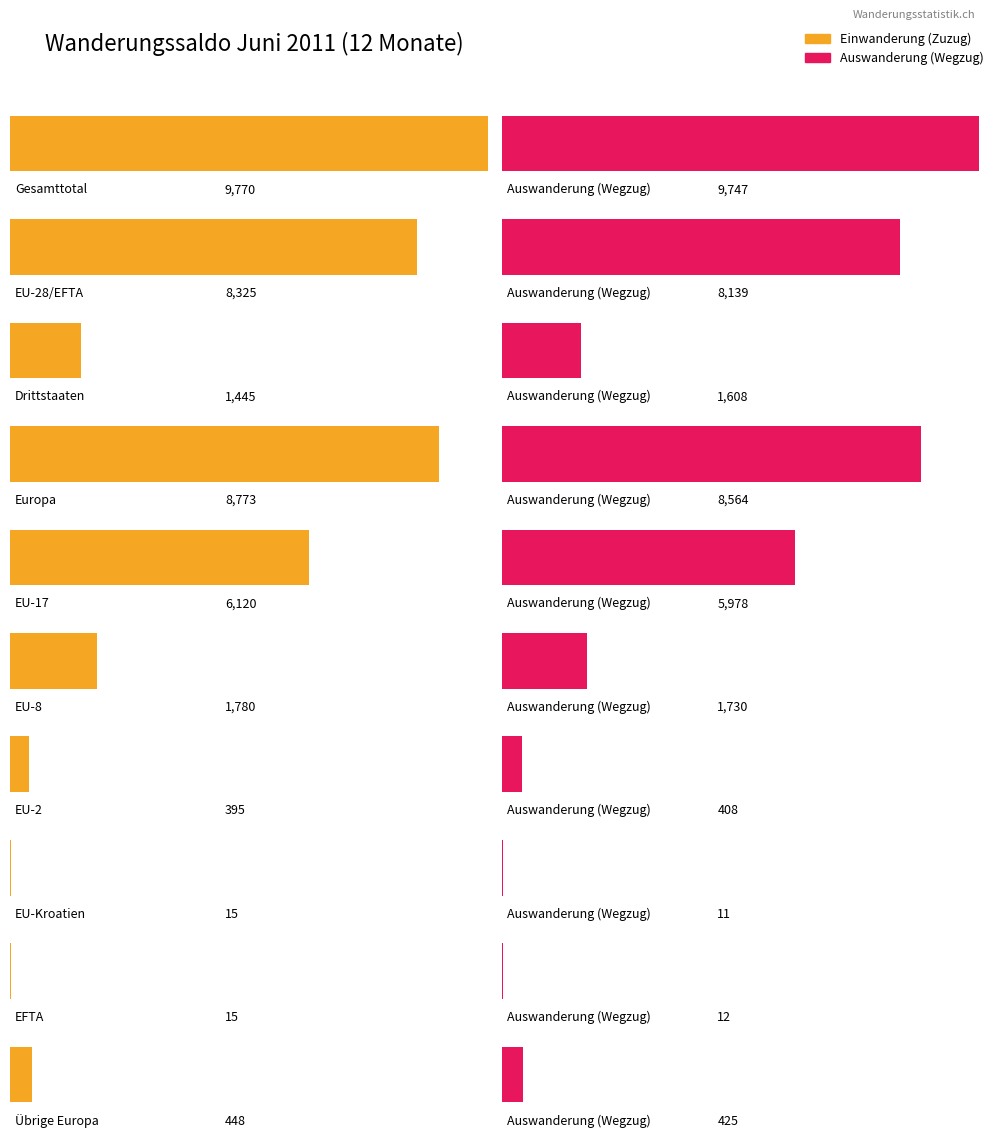

How many values in the Einwanderung (Zuzug) series exceed 1780?

4